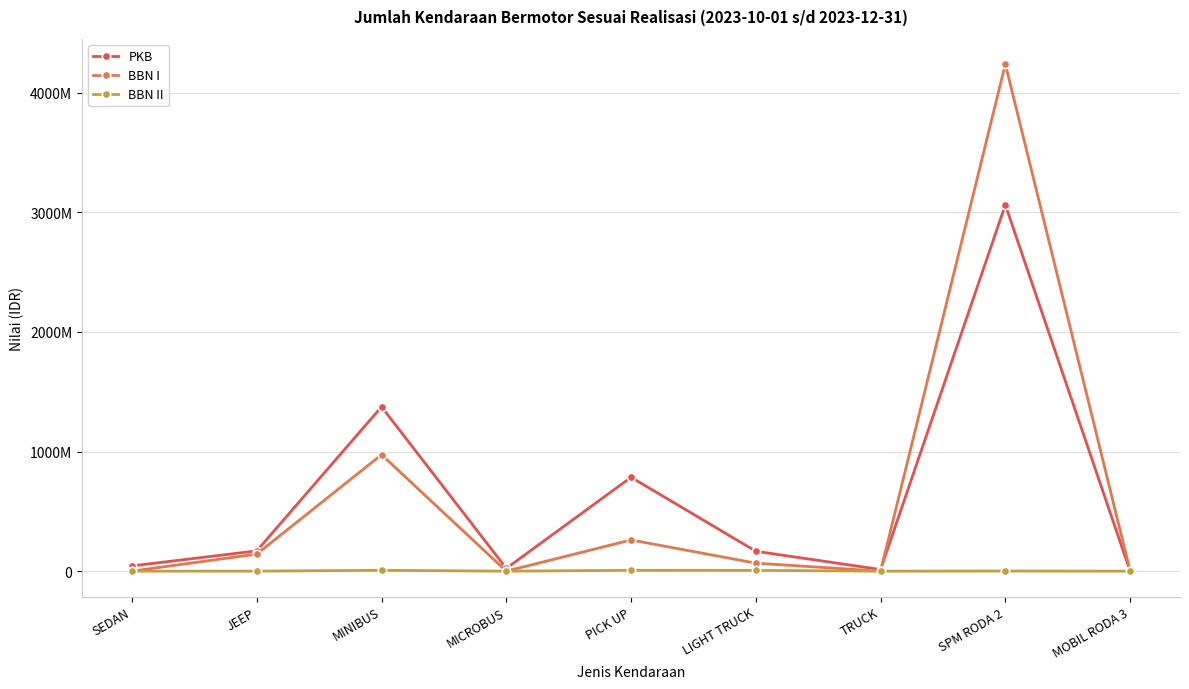

At how many categories does at least one series exceed 3054654552?

1